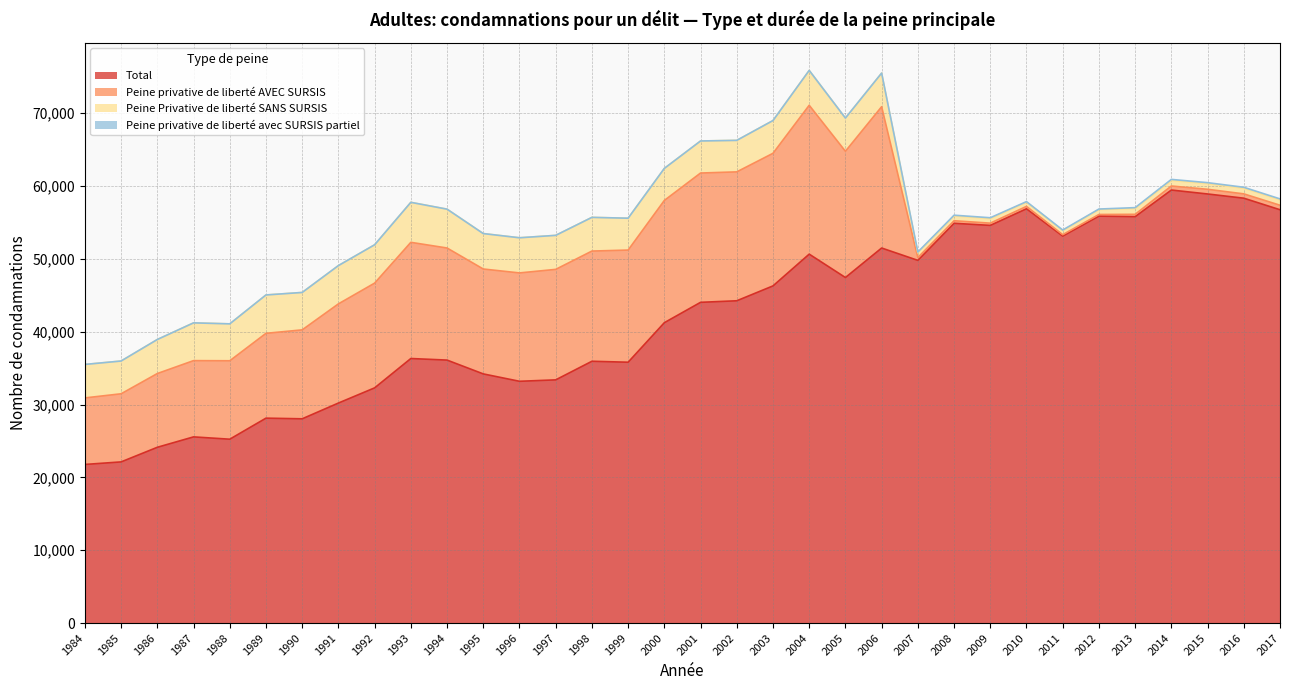

What is the difference between the second highest and second lowest values in the Total series?

36781